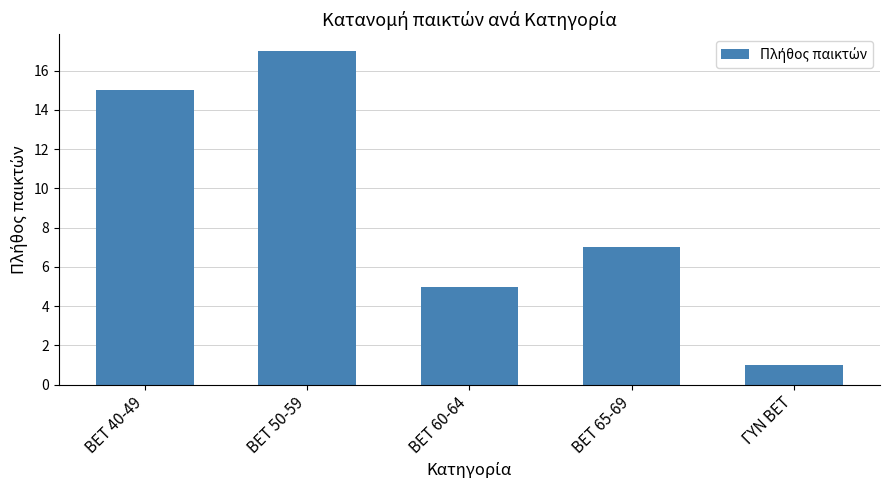

Are the bars horizontal?

No